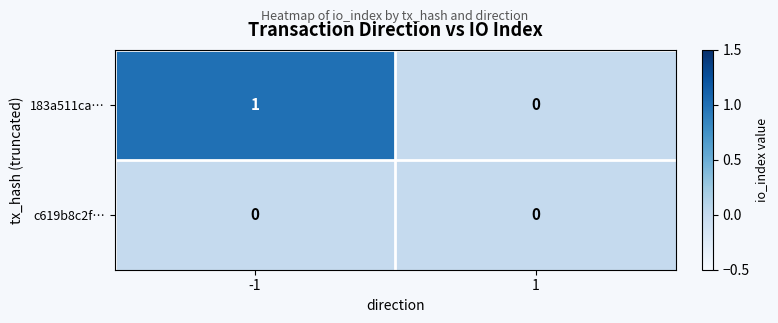

Rank the series at -1 from highest to lowest value.

183a511ca…, c619b8c2f…